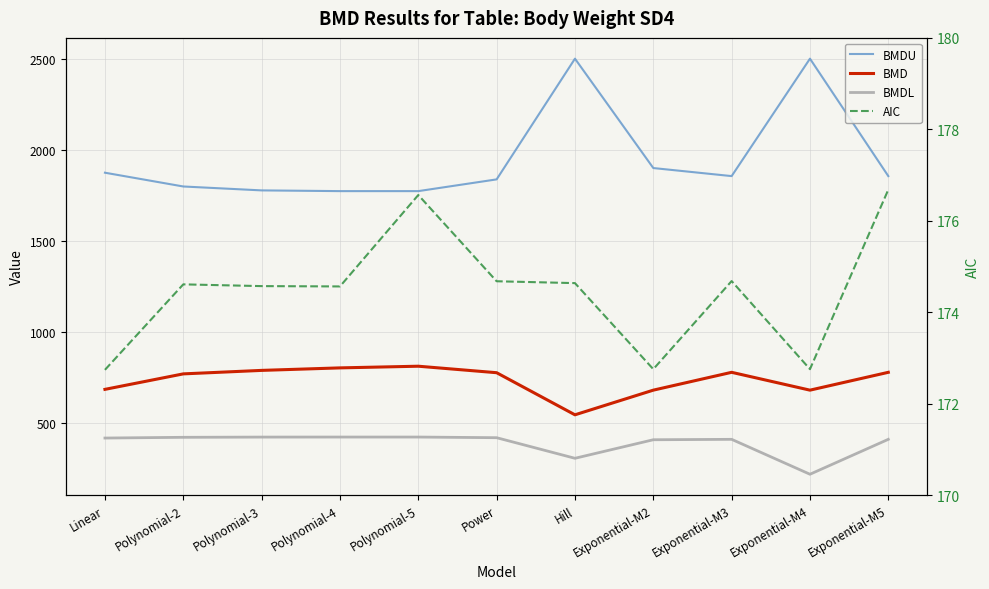

The AIC series shows 176.6 at Polynomial-5. True or false?

True